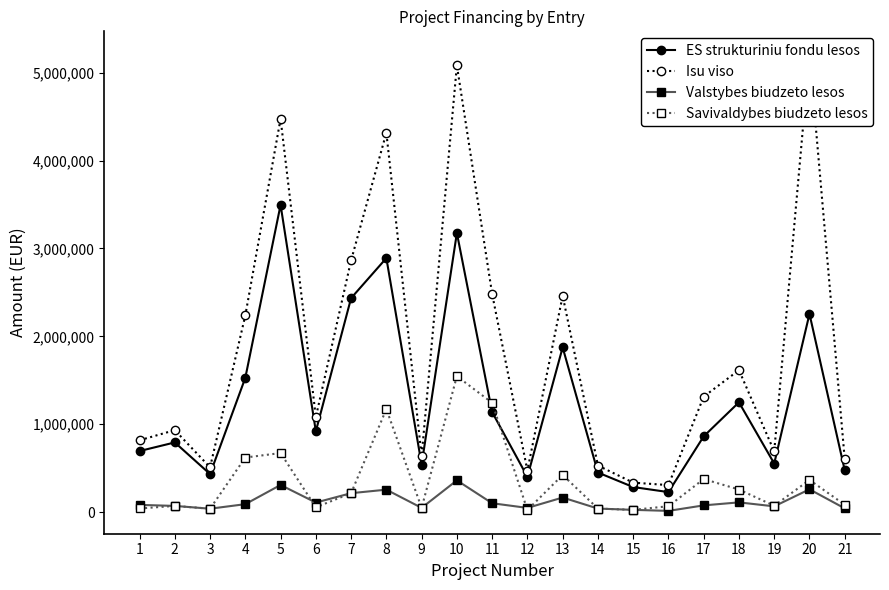

True or false: Isu viso has more than 2 interior local peaks.

True